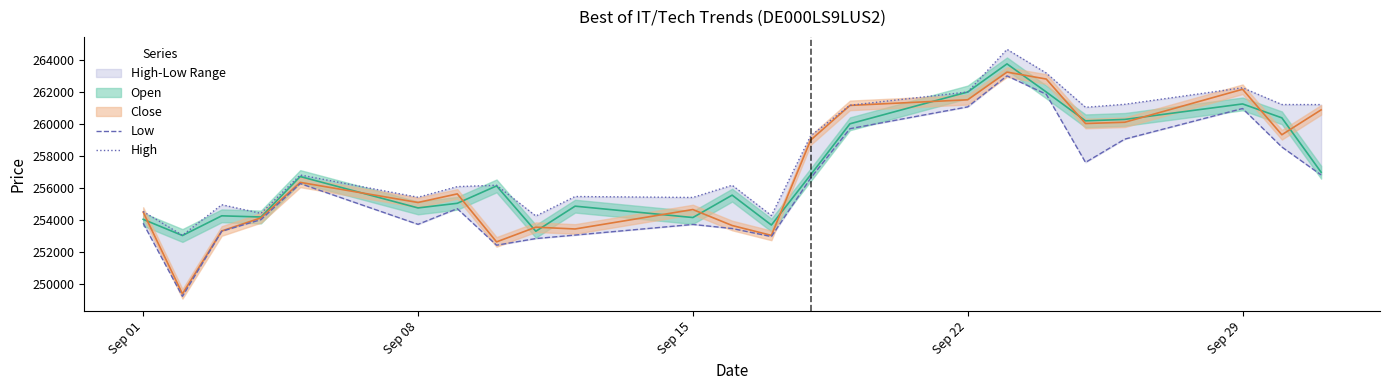

Which series has the largest total across all categories?

High